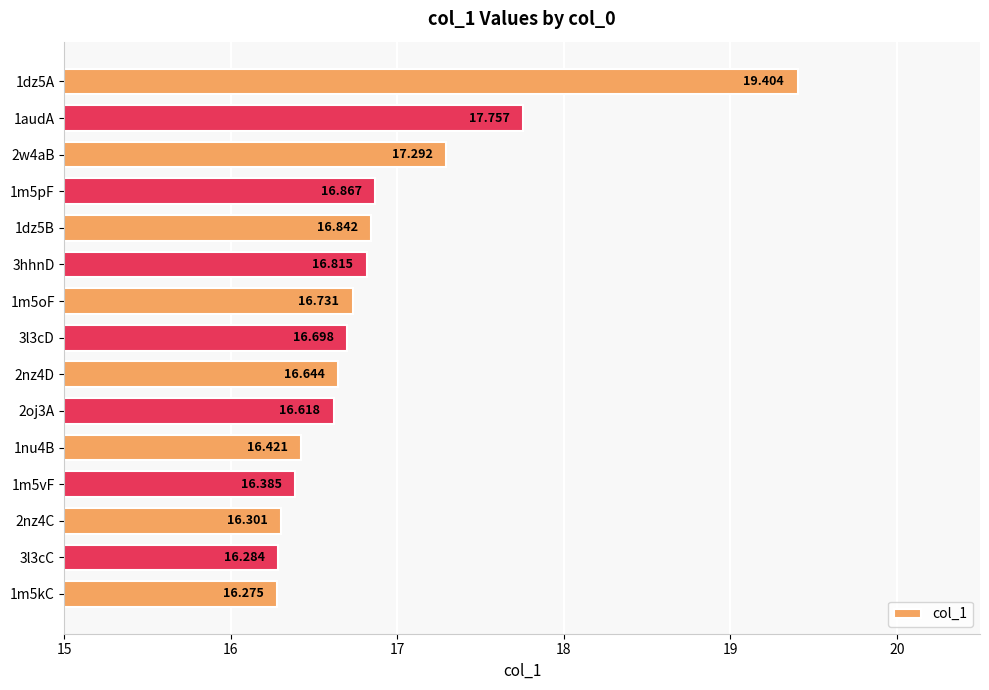

Are the bars horizontal?

Yes